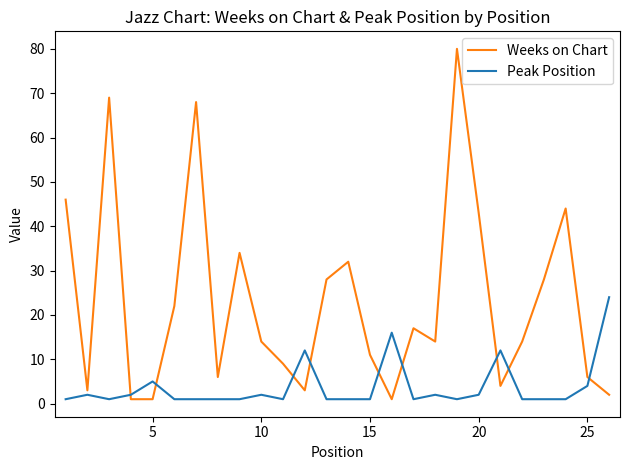

What is the lowest value of the Weeks on Chart series?

1